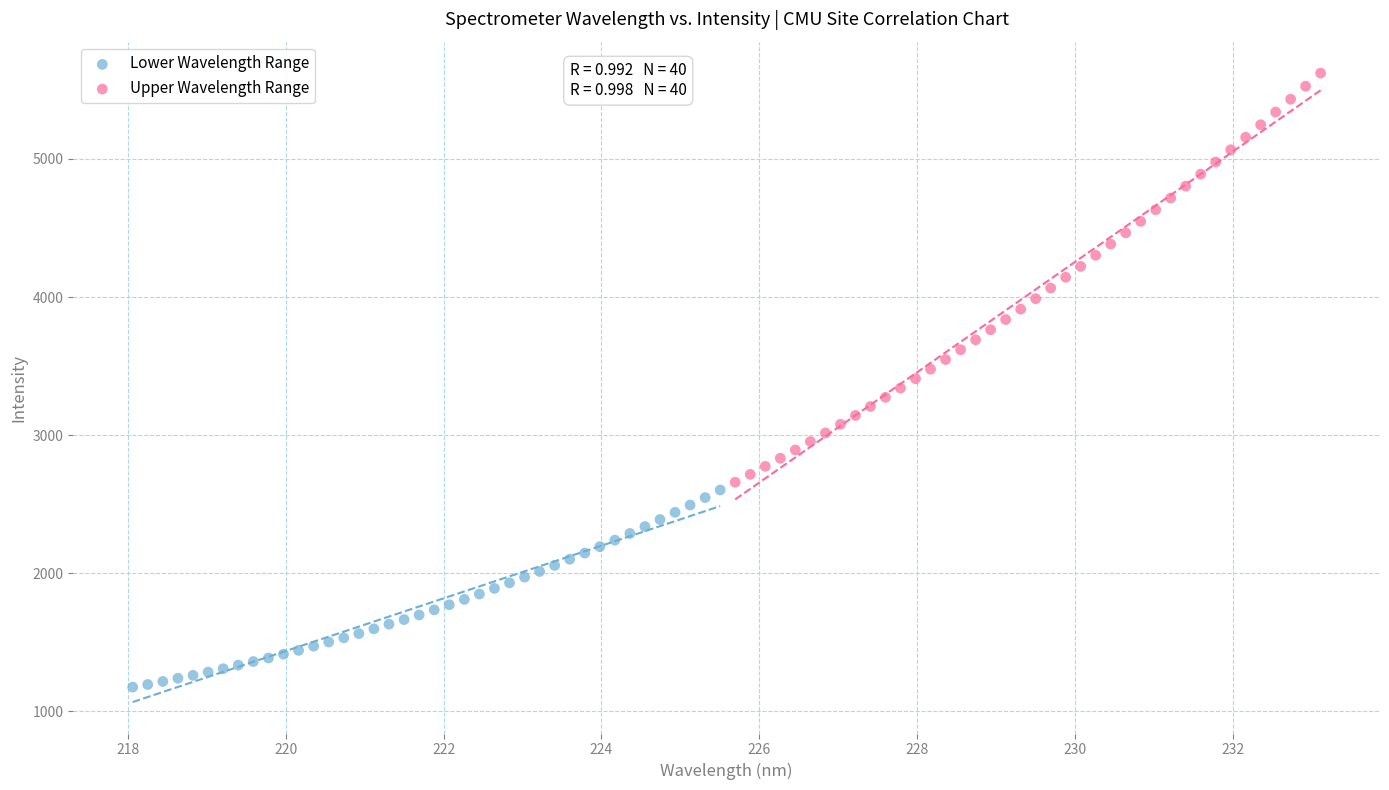

Which series has the widest spread of Y values?

Upper Wavelength Range